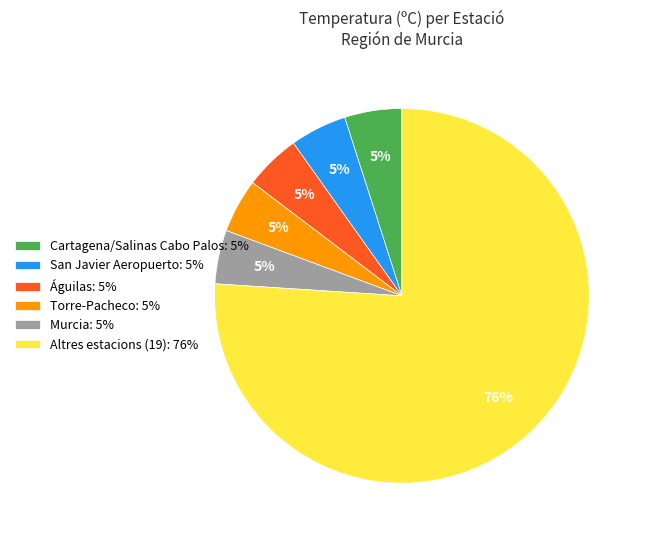

Is it true that Altres estacions (19): 76% is 76% of the pie?

True